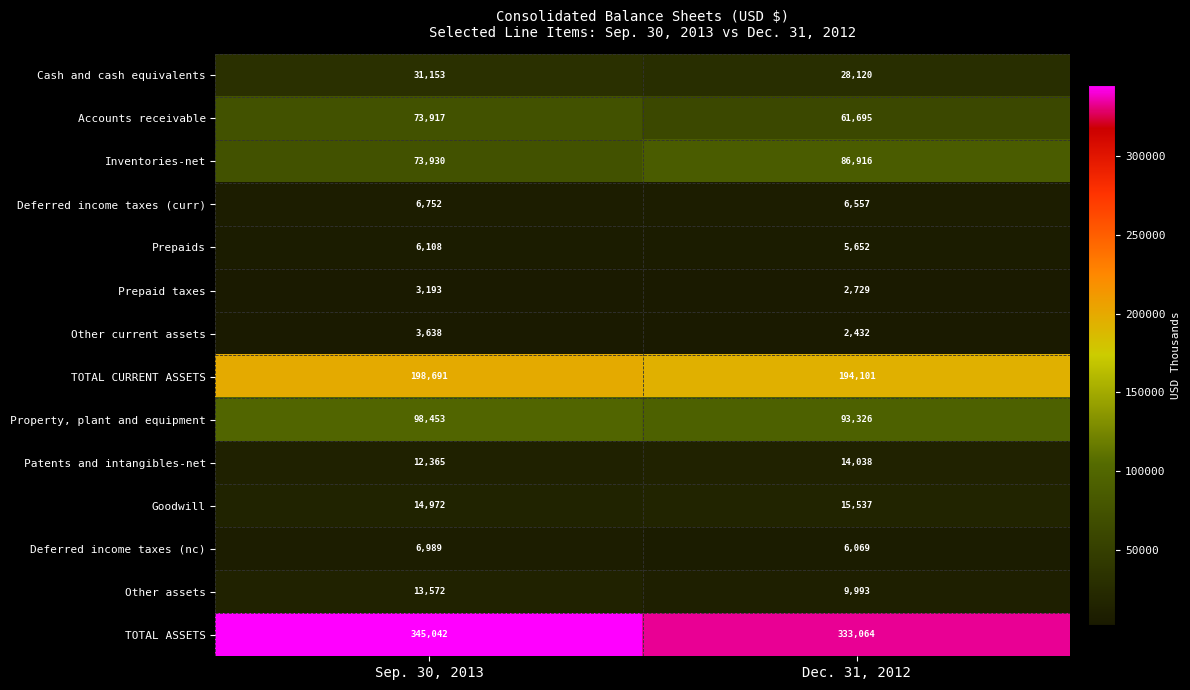

What is the sum of the Prepaid taxes values at Sep. 30, 2013 and Dec. 31, 2012?

5922